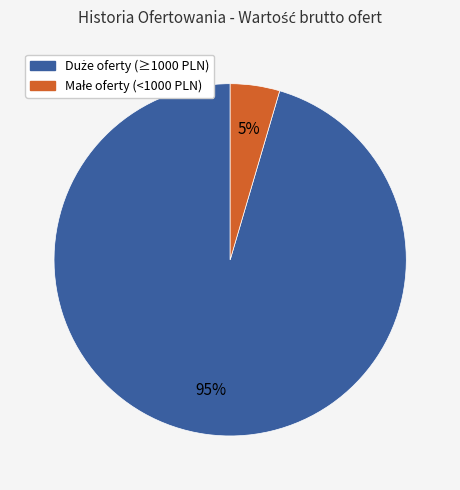

To the nearest percent, what is the average slice percentage?

50%